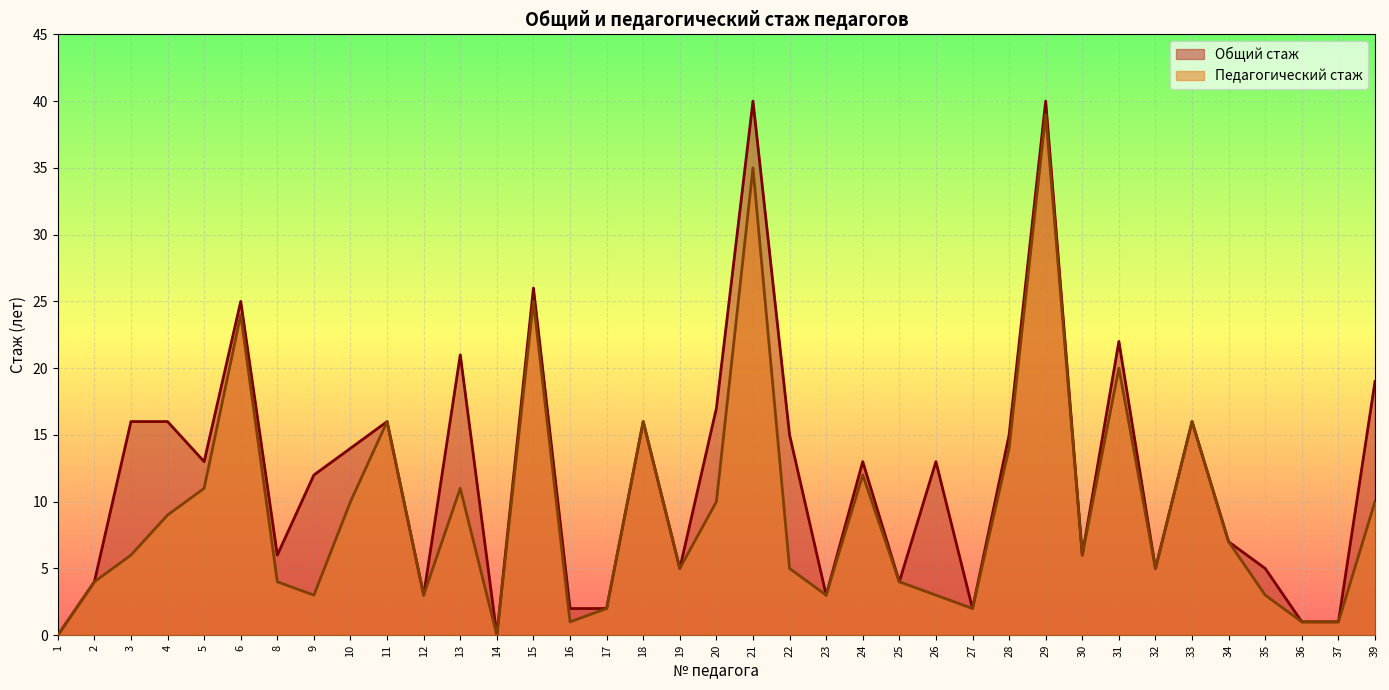

What is the maximum value for Общий стаж?

40